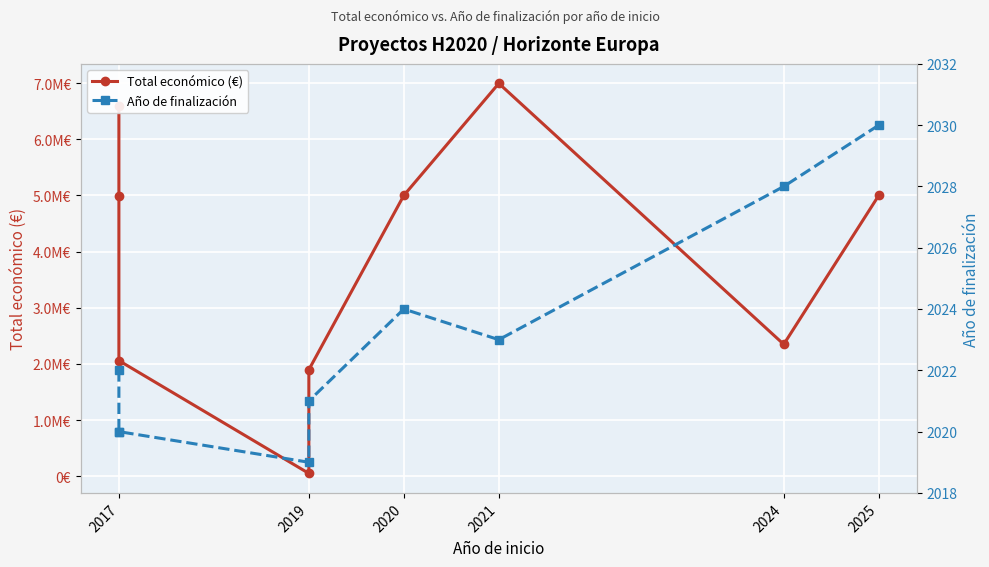

Reading right to left, what are all the values shown in this chart?

Total económico (€): 4999137	2348280	6994698	4999972	1895856	50000	2058795	4997006	6600746
Año de finalización: 2030	2028	2023	2024	2021	2019	2020	2020	2022